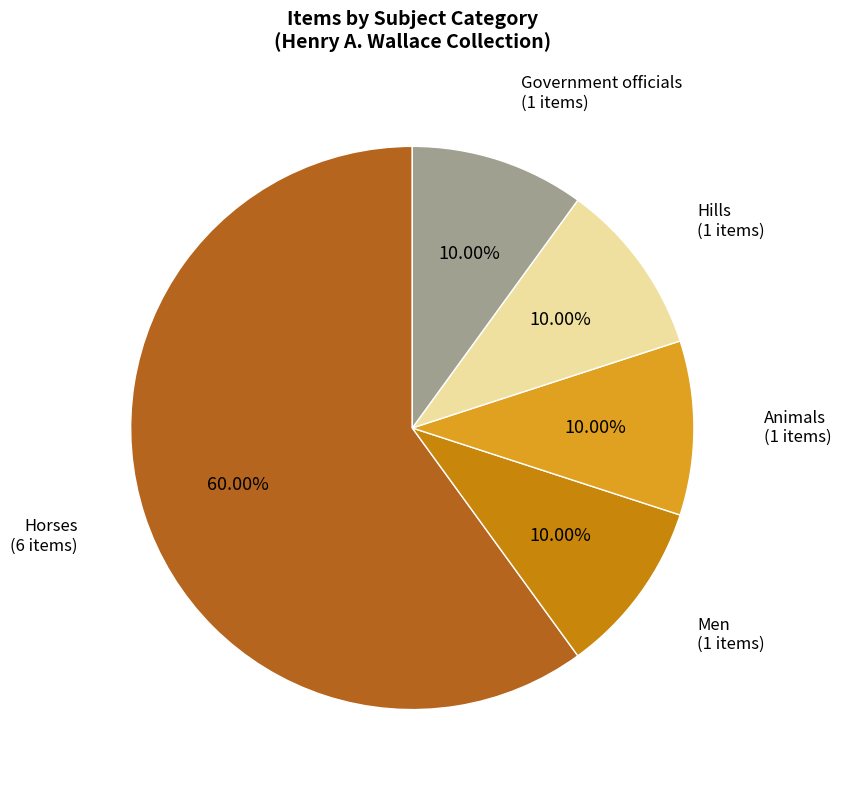

The Men slice represents 10% of the pie. True or false?

True